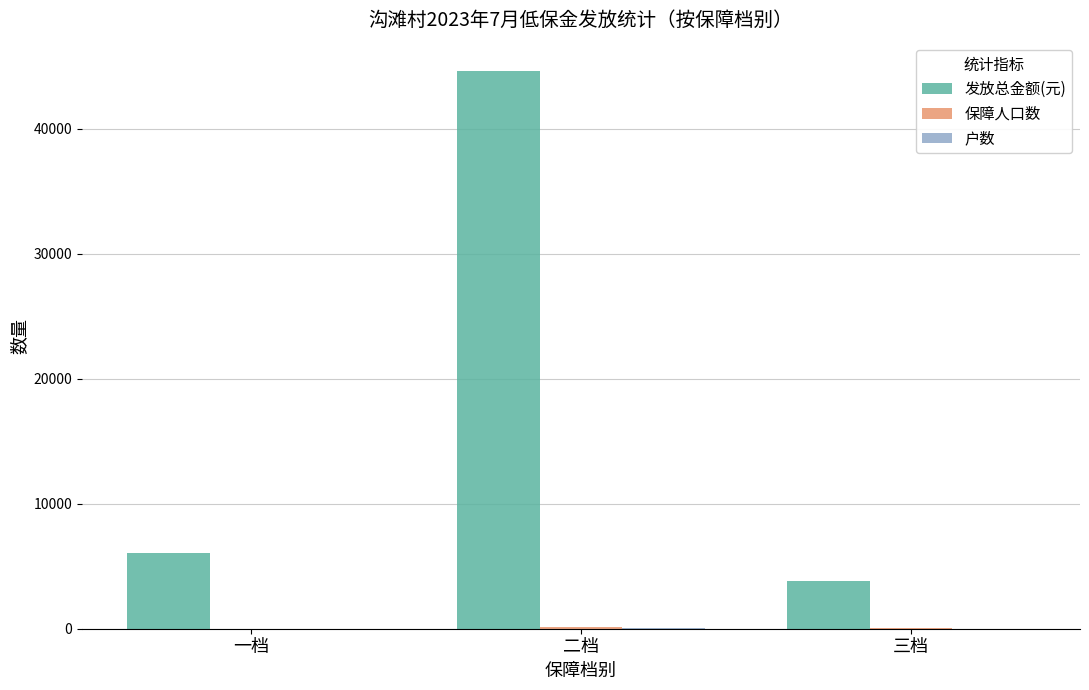

Which series has the largest total across all categories?

发放总金额(元)